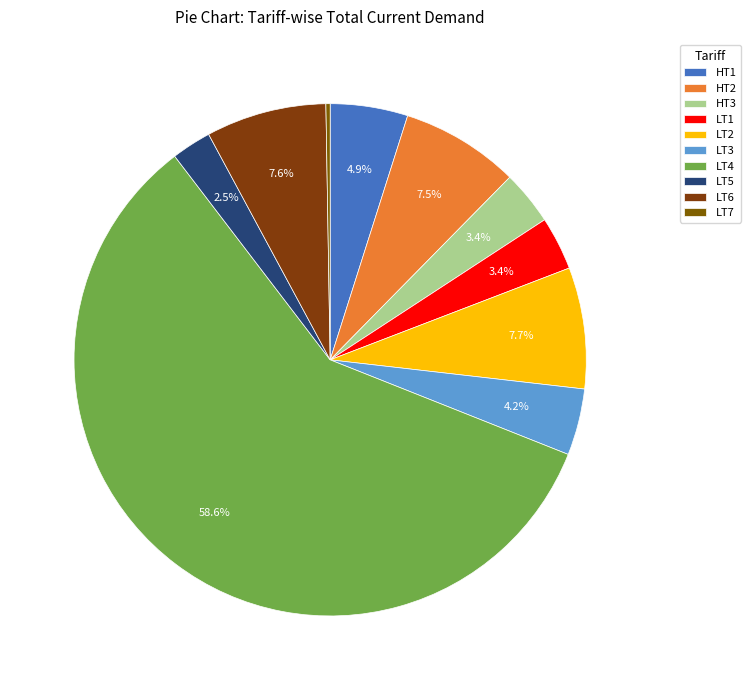

Between LT5 and LT4, which is larger?

LT4